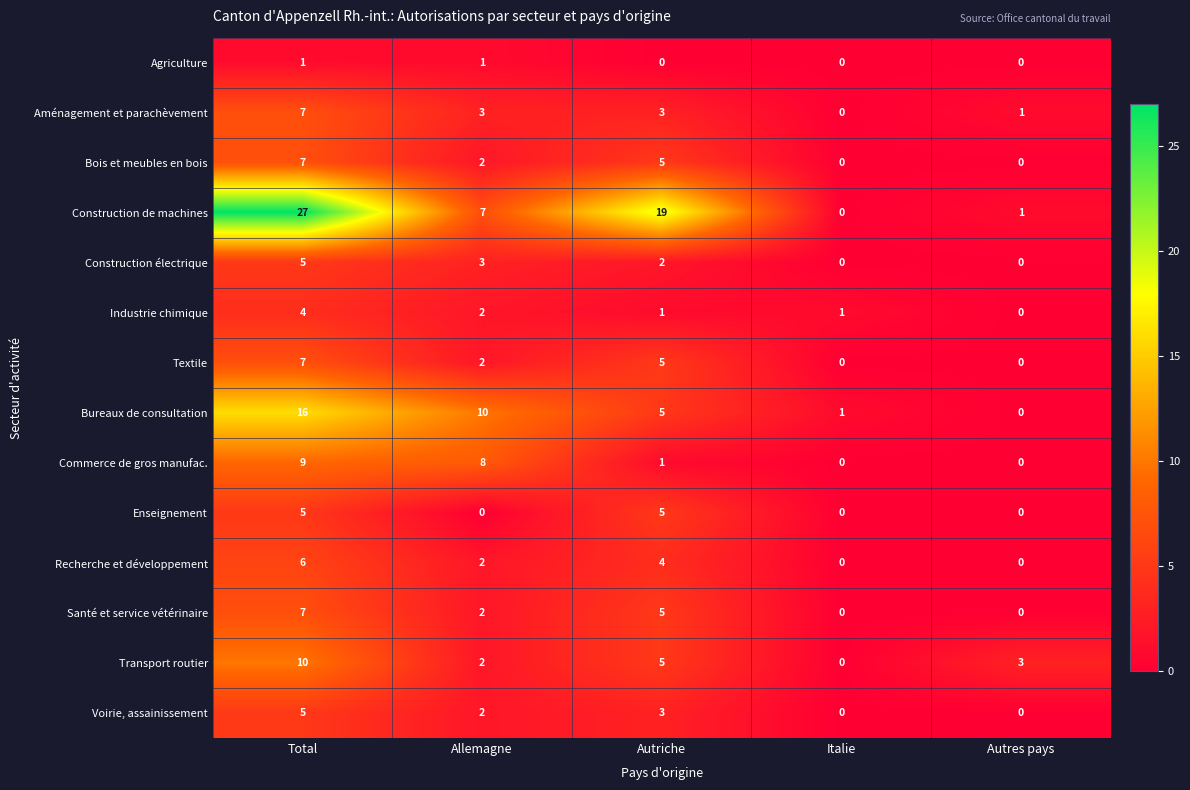

At which label is Textile closest to 3?

Allemagne